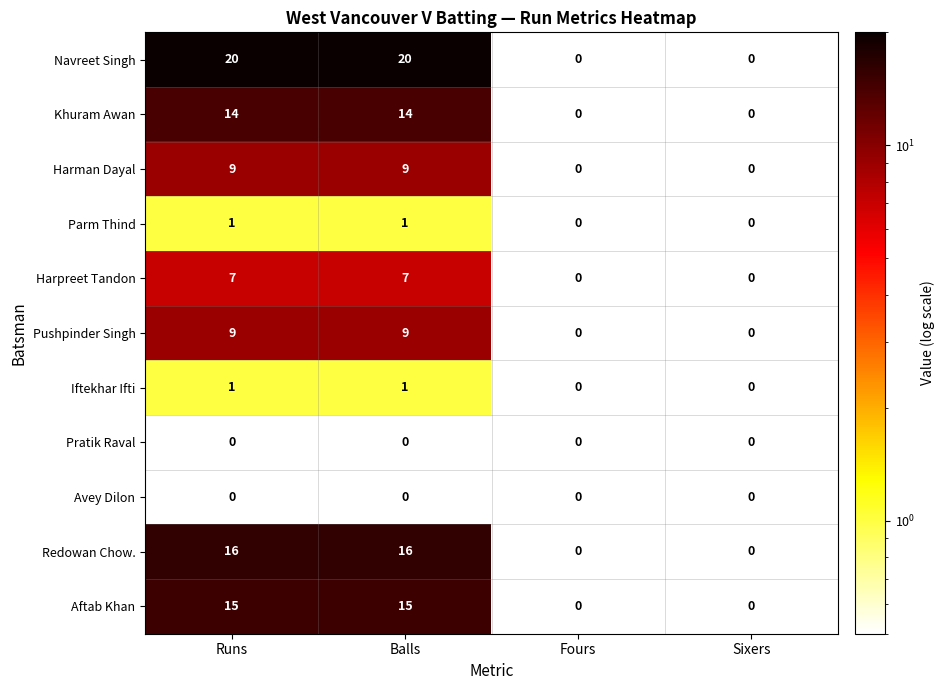

What is the maximum value shown in the chart?

20